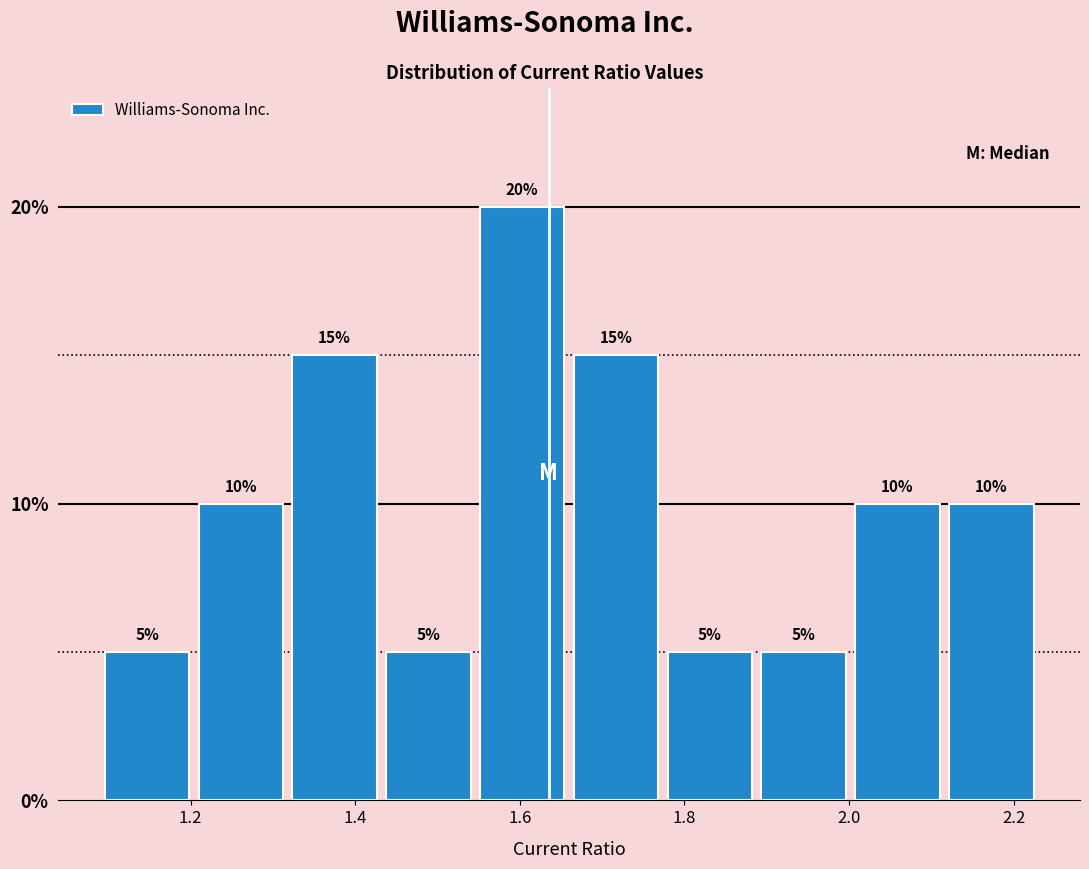

Over which range of the x-axis is the bar tallest?

1.546 to 1.660